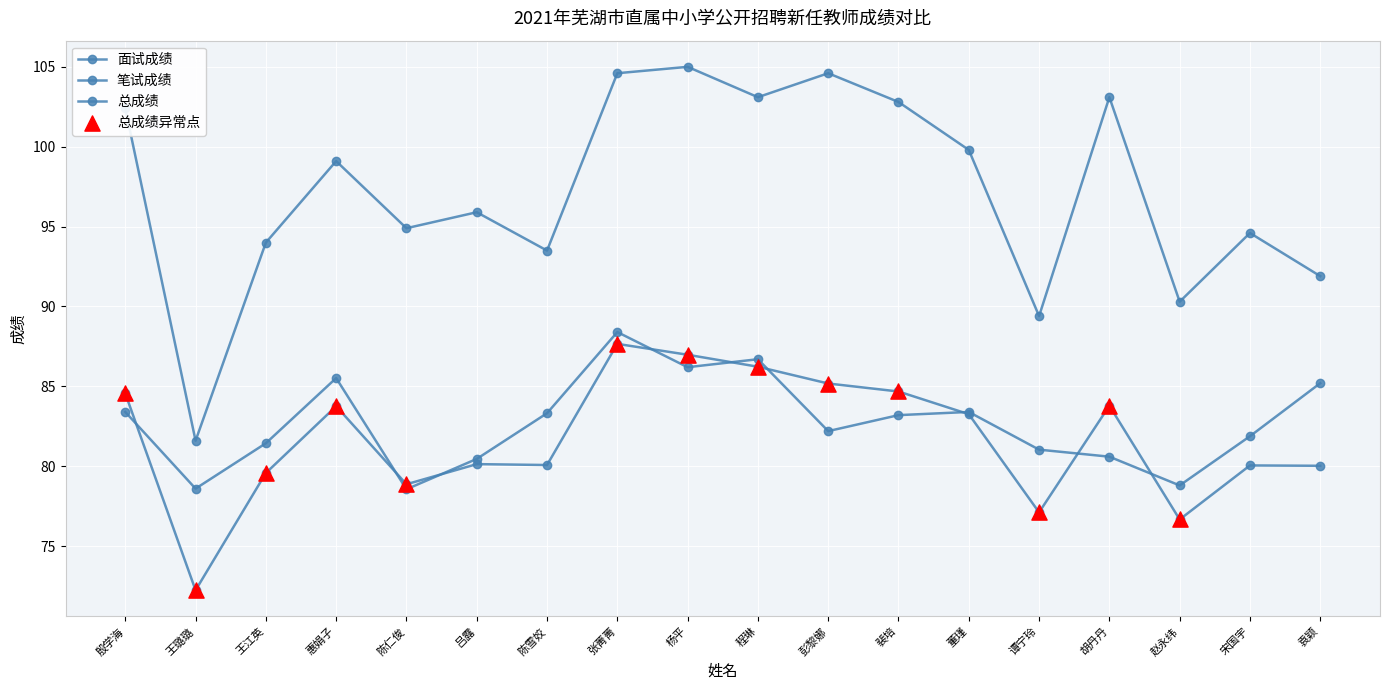

At which category is the sum across all series the highest?

张菁菁